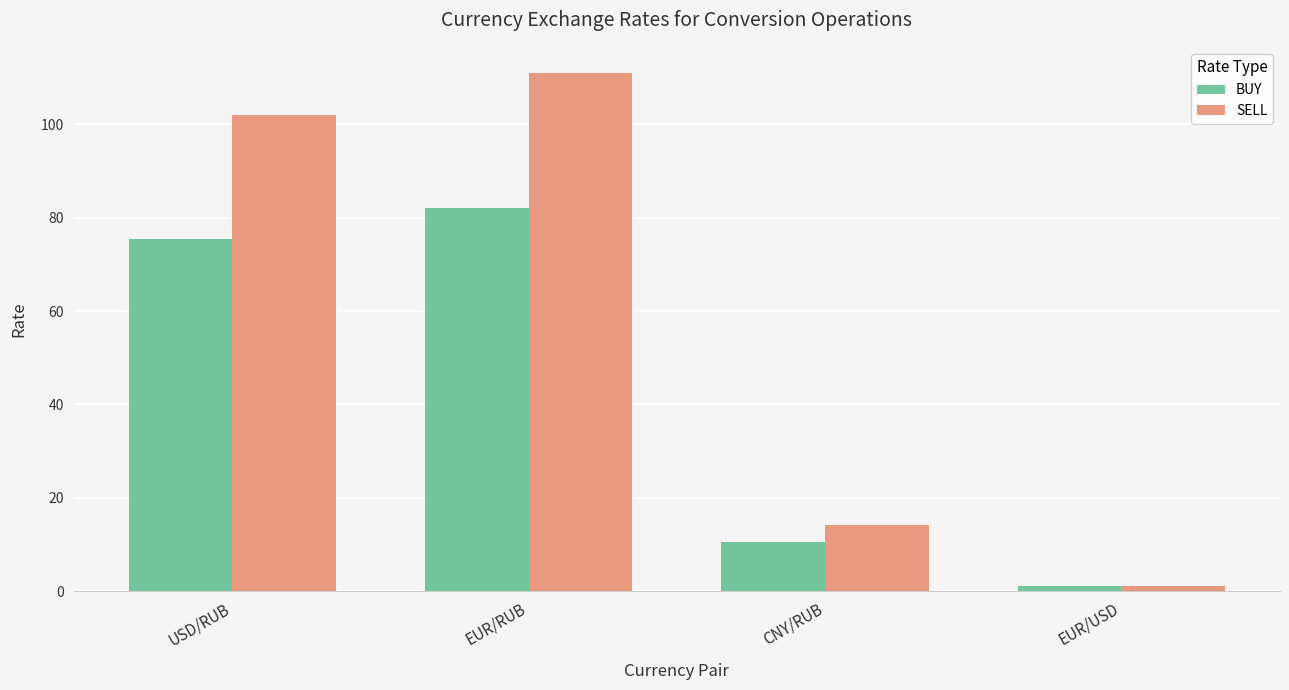

What is the spread (max minus min) of values at EUR/USD?

0.1